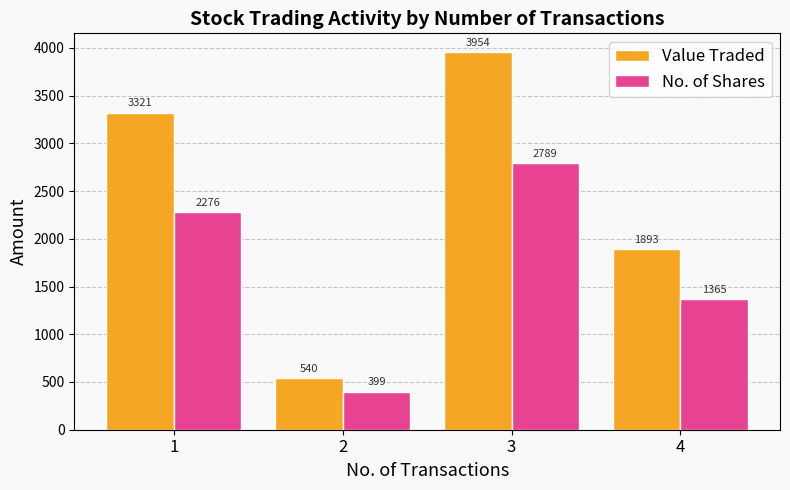

Reading right to left, transcribe all the data shown in this chart.

Value Traded: 1893	3954	540	3321
No. of Shares: 1365	2789	399	2276